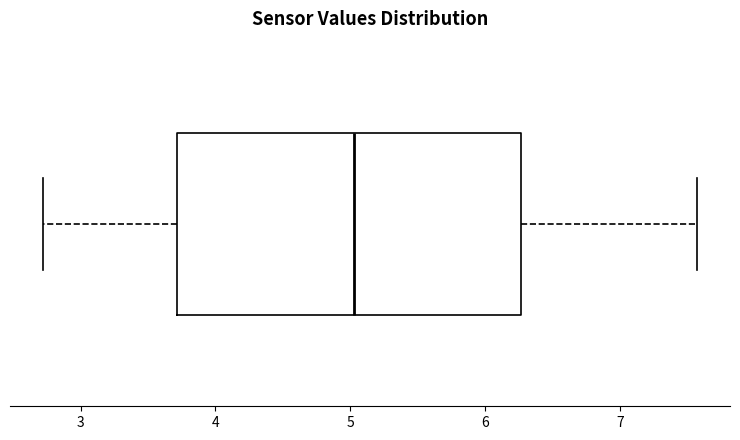

Where is the left edge of the box on the x-axis? The values are not printed on the chart, so give them approximately, as read against the axis.

3.7